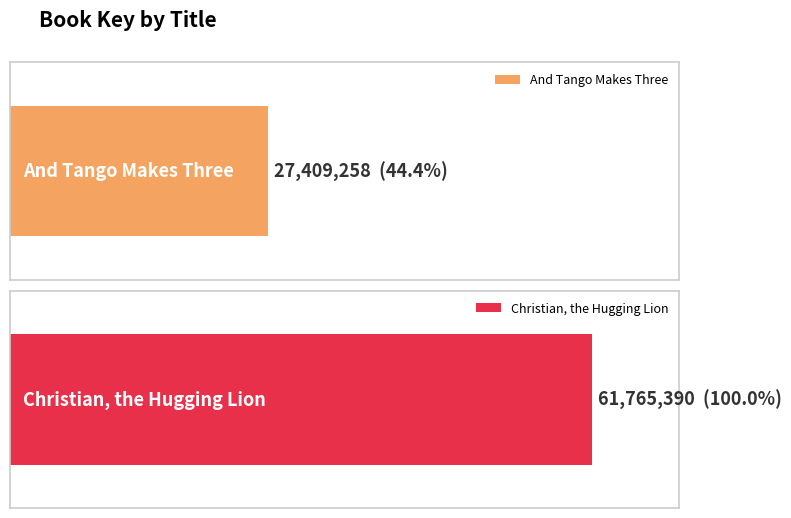

True or false: the data shows 37691921 at Christian, the Hugging Lion.

False